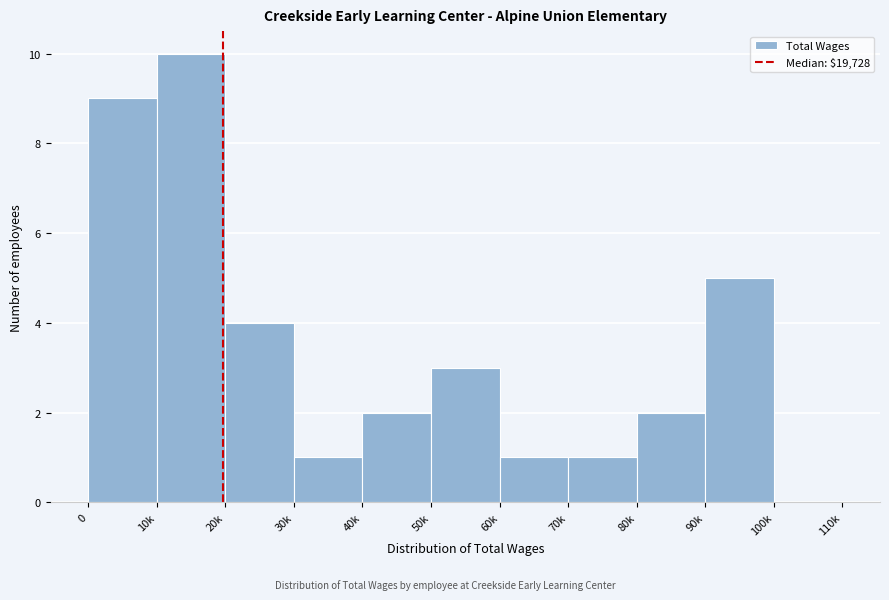

Reading right to left, transcribe all the data shown in this chart.

100k=0	90k=5	80k=2	70k=1	60k=1	50k=3	40k=2	30k=1	20k=4	10k=10	0=9